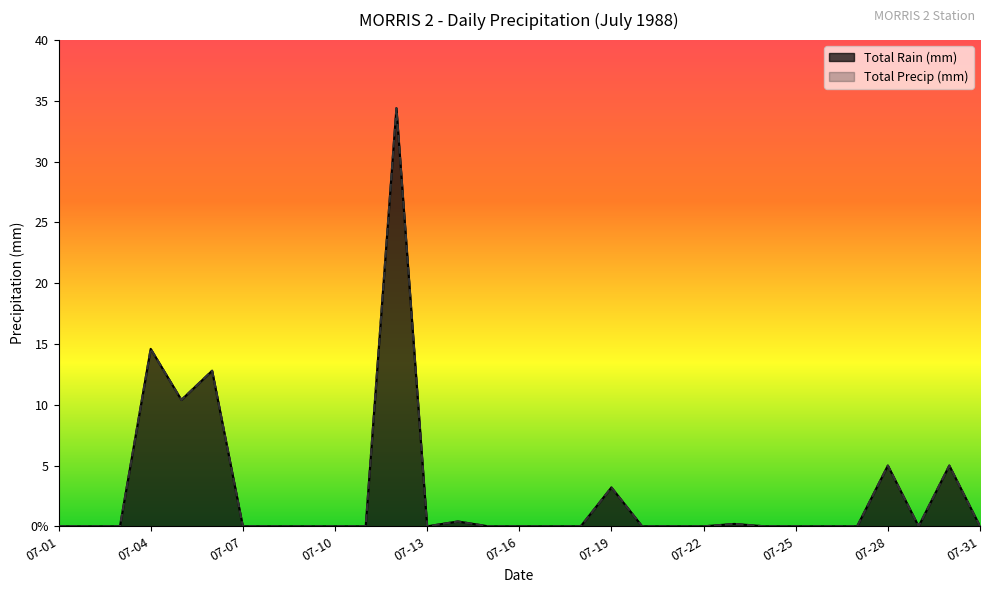

What value does the Total Precip (mm) series have at 1988-07-06?

12.8